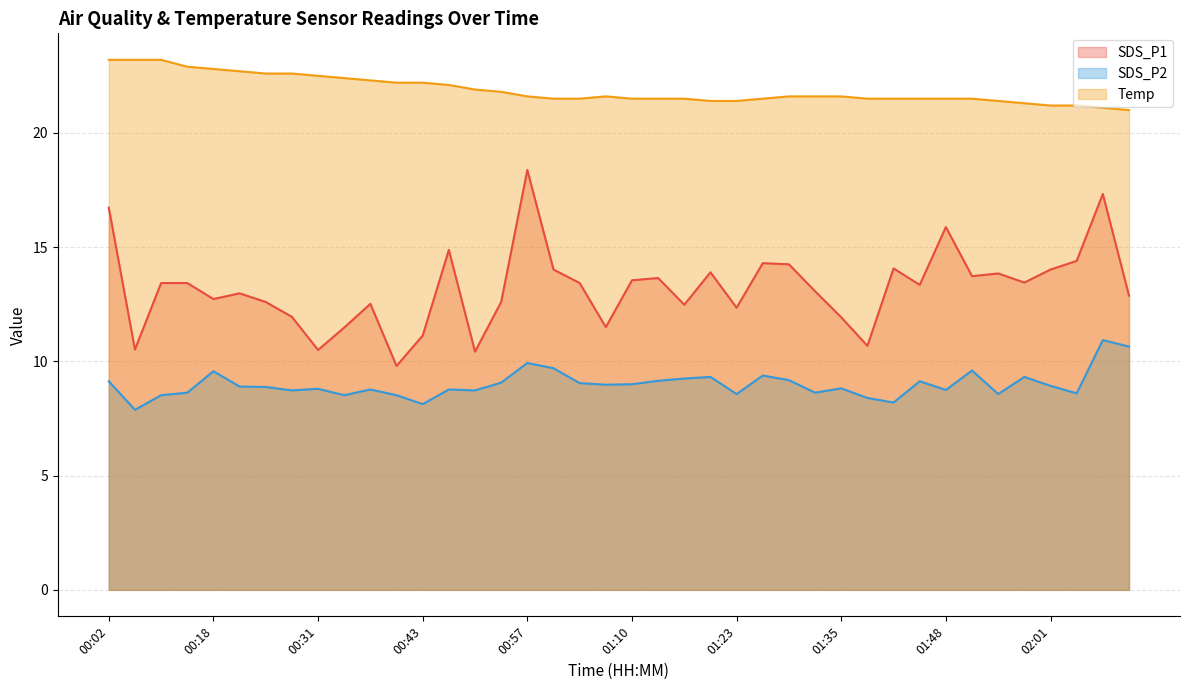

How many interior local valleys does the SDS_P1 series have?

12